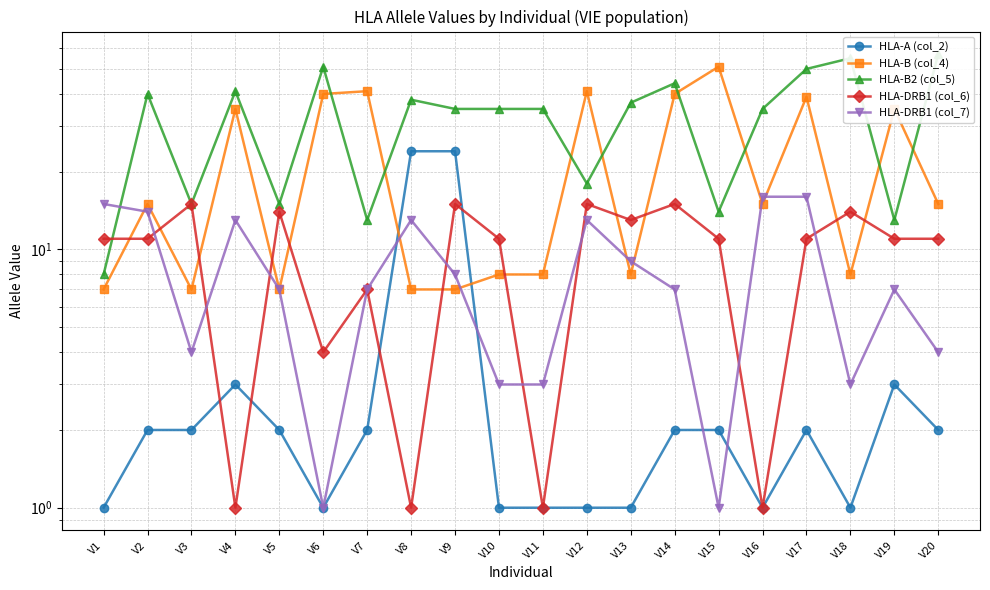

How many values in the HLA-DRB1 (col_7) series are below 7?

7